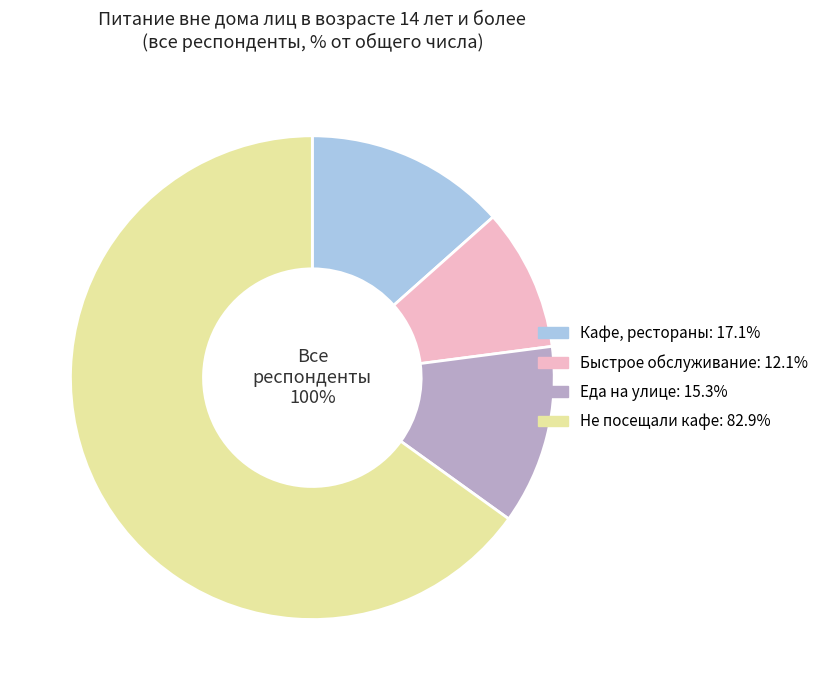

Rank the categories by value from highest to lowest.

не посещали кафе, рестораны, посещали кафе, рестораны – всего, покупали еду на улице – всего, посещали предприятия быстрого обслуживания